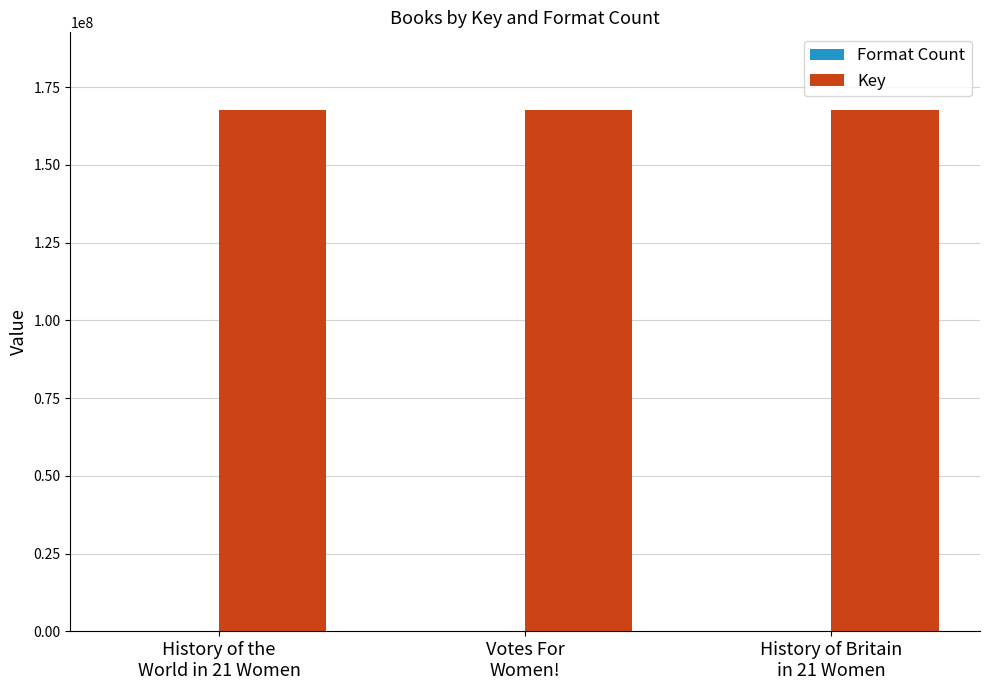

What is the maximum value for Key?

167500430